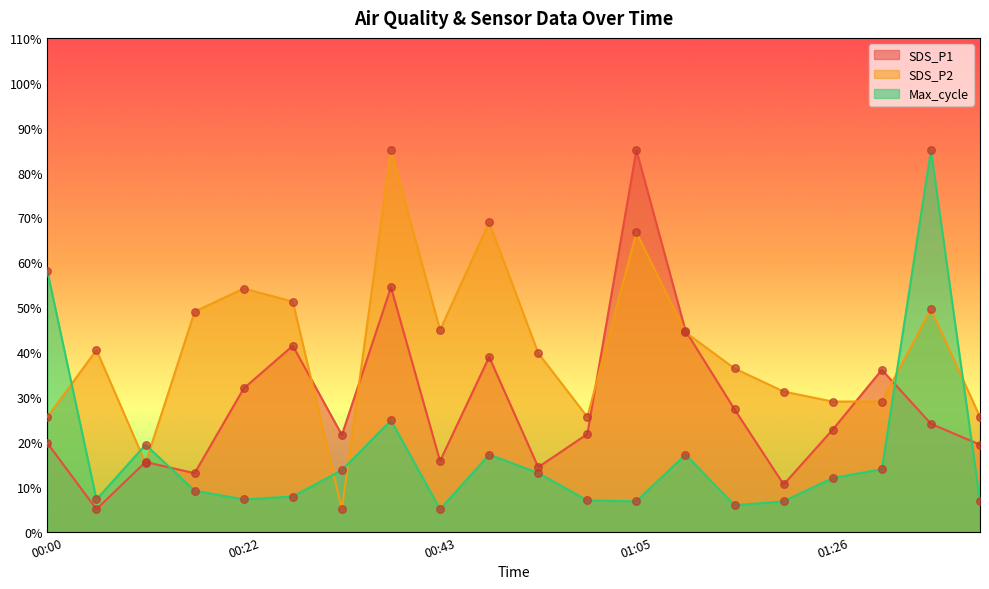

At how many categories does at least one series exceed 53?

6